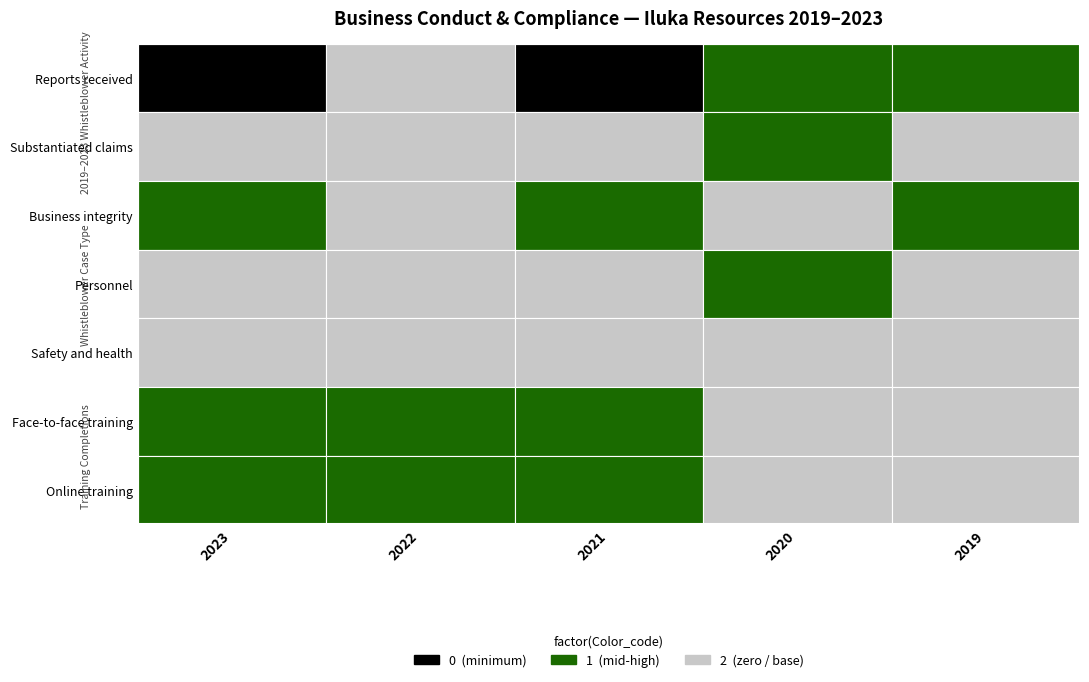

The Business integrity series shows 1 at 2023. True or false?

False